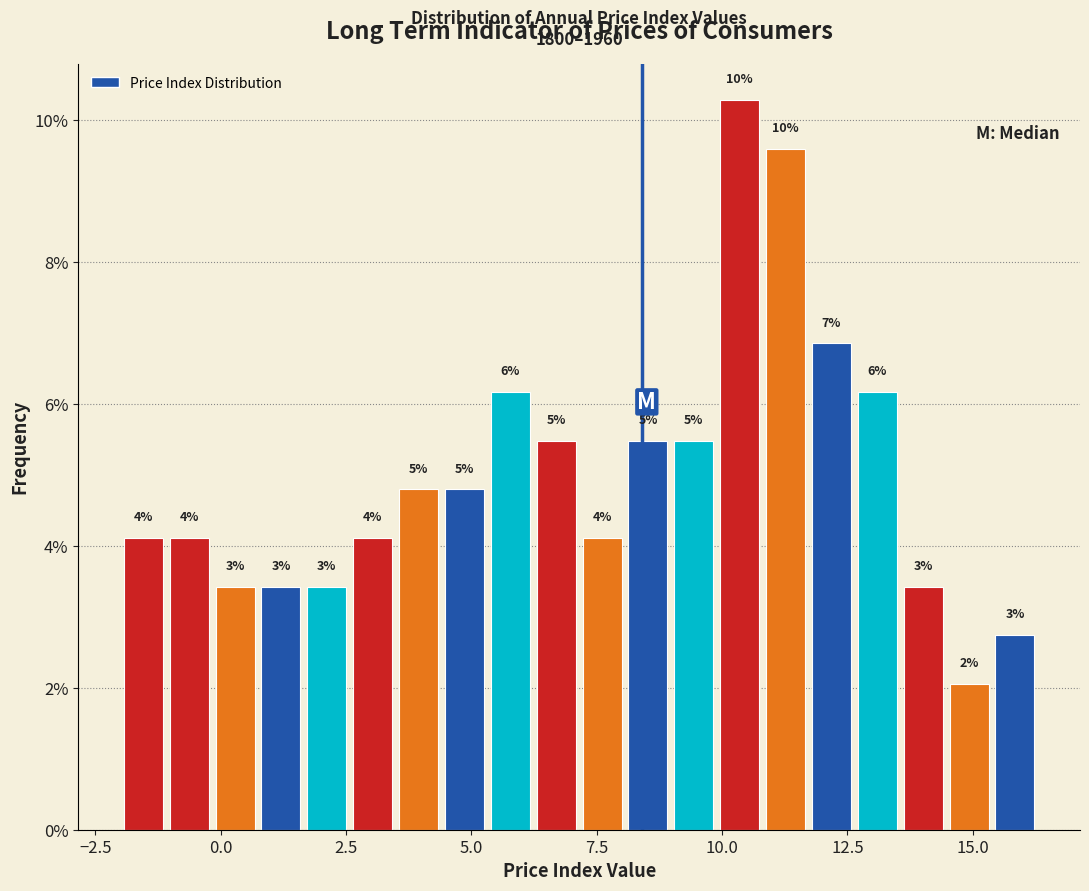

Read against the x-axis, roughly where is the centre of the tallest bar?

10.5